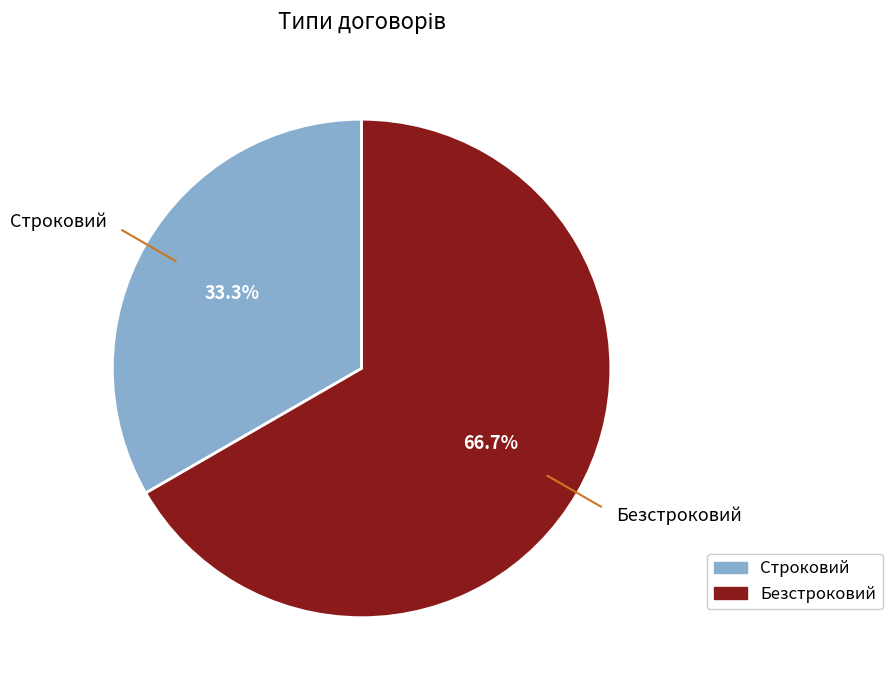

Approximately how many times larger is the value at Безстроковий compared to Строковий?

2.0